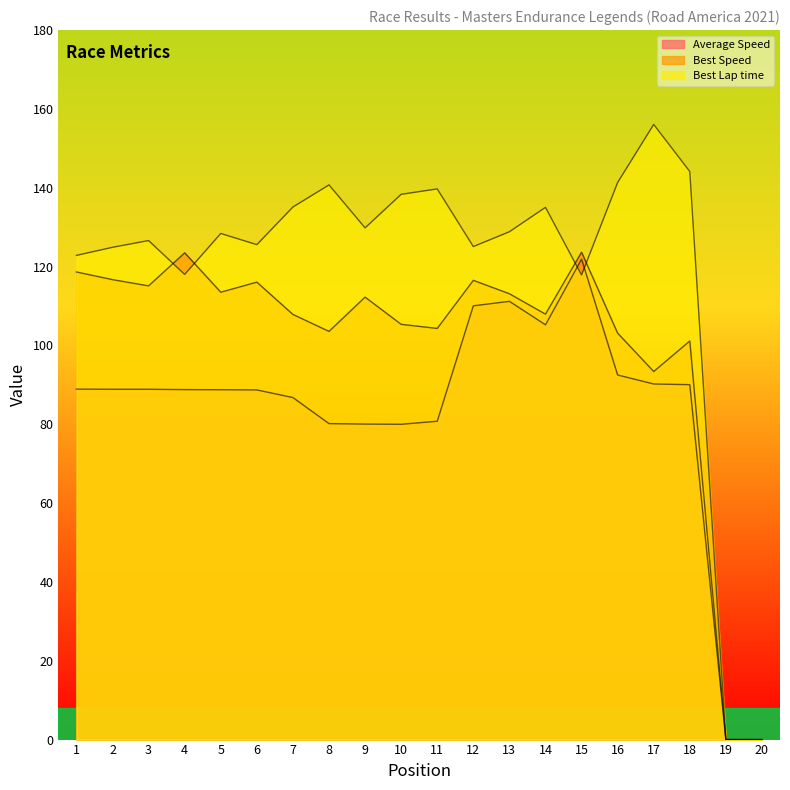

Where does the Average Speed series first go above 88?

1